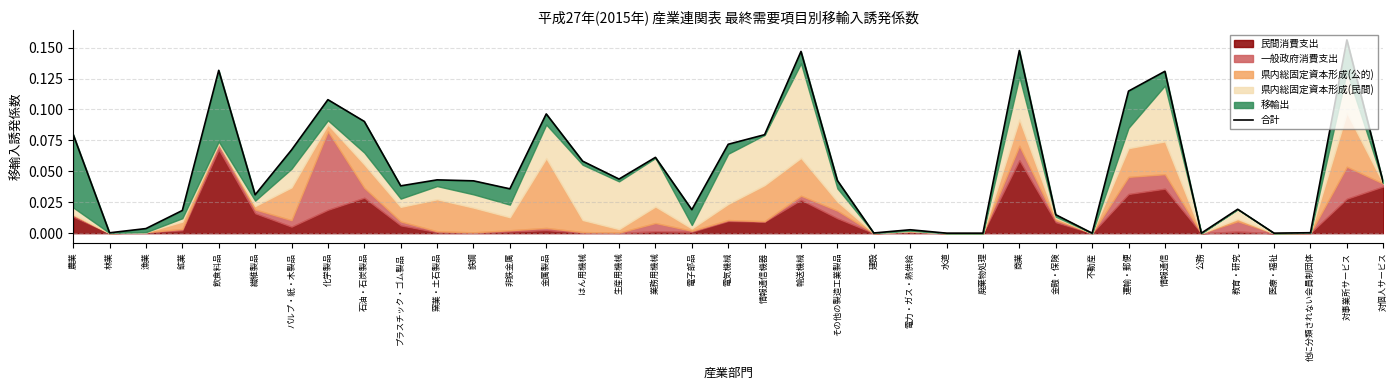

Which has a higher value, 水道 or 不動産?

不動産